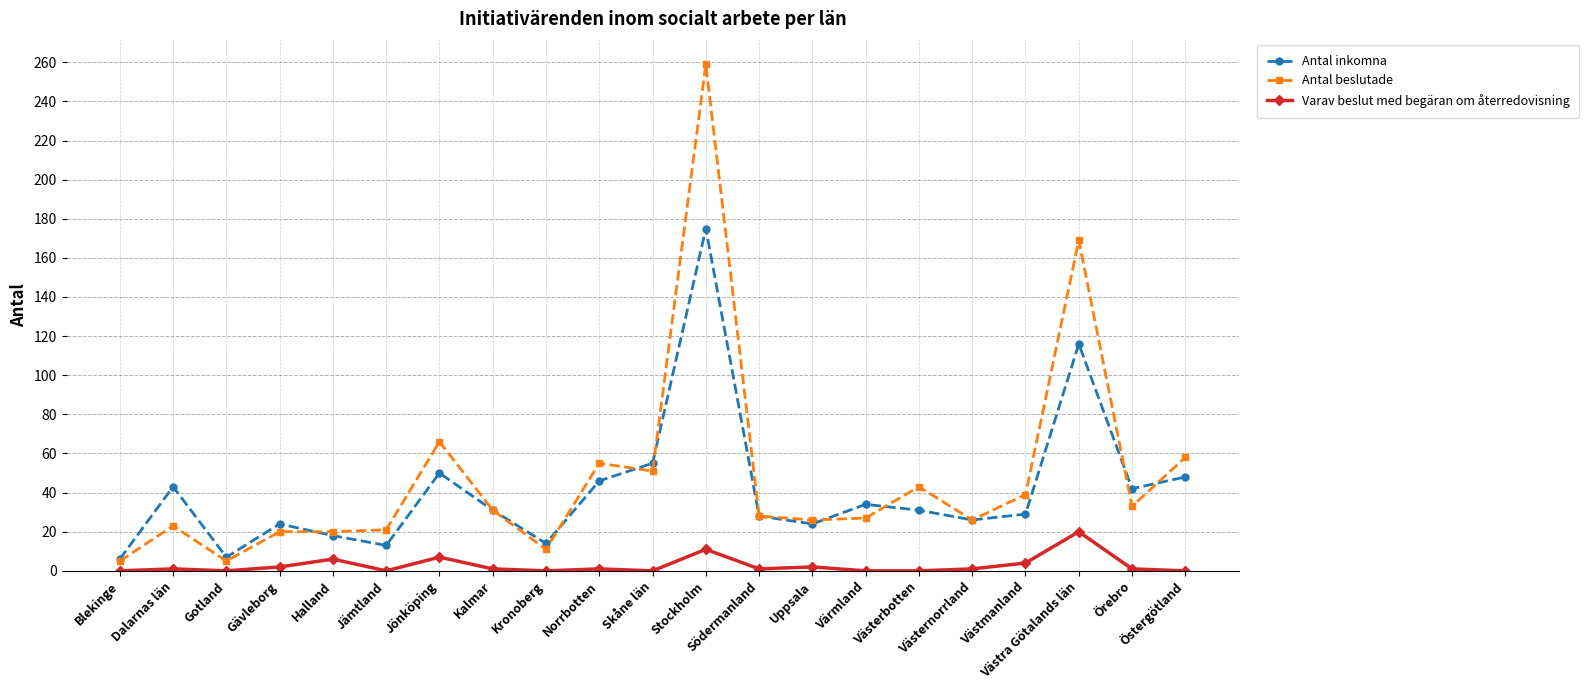

List the series in order of their peak value, lowest first.

Varav beslut med begäran om återredovisning, Antal inkomna, Antal beslutade